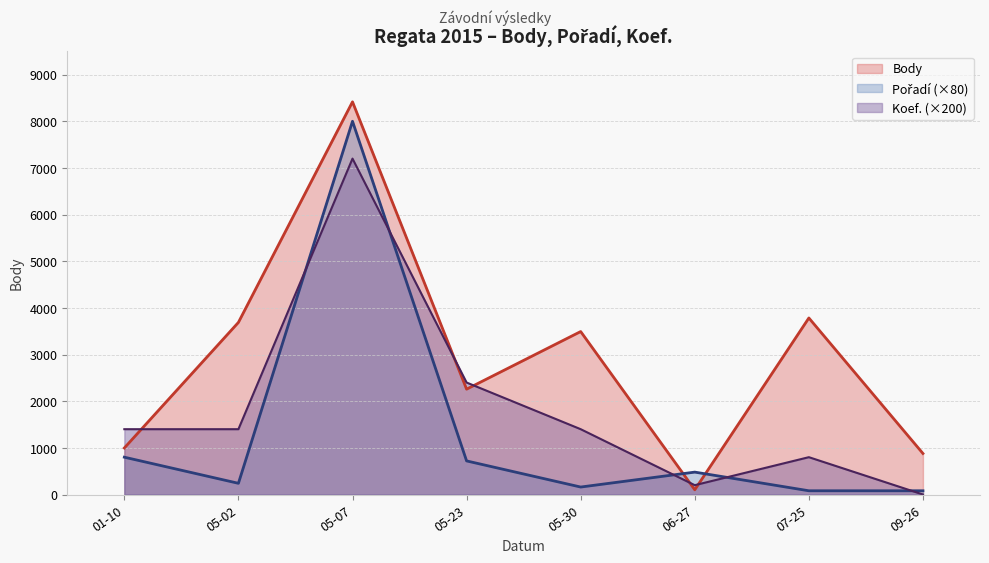

Which category has the lowest value in the Body series?

06-27